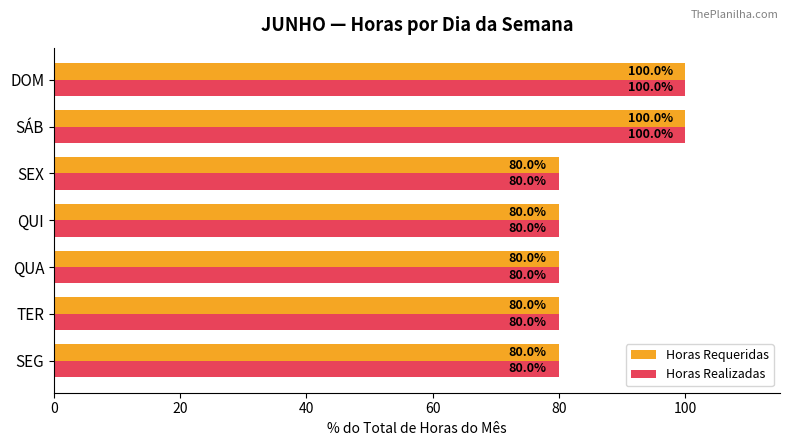

What is the highest value of the Horas Requeridas series?

100